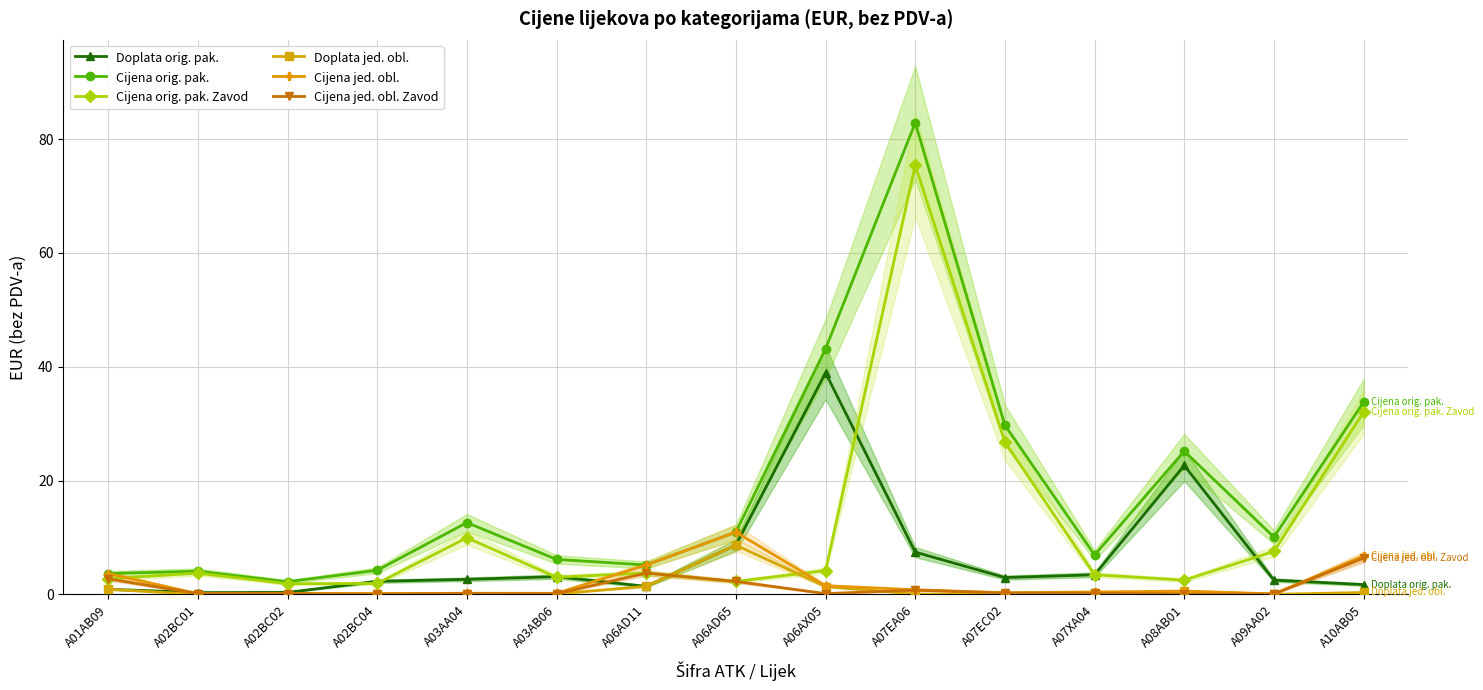

The Doplata orig. pak. series shows 3.5 at A07XA04. True or false?

True